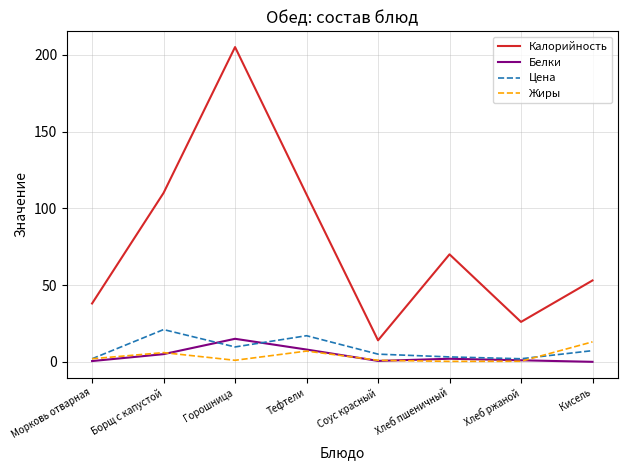

Which series has the largest total across all categories?

Калорийность